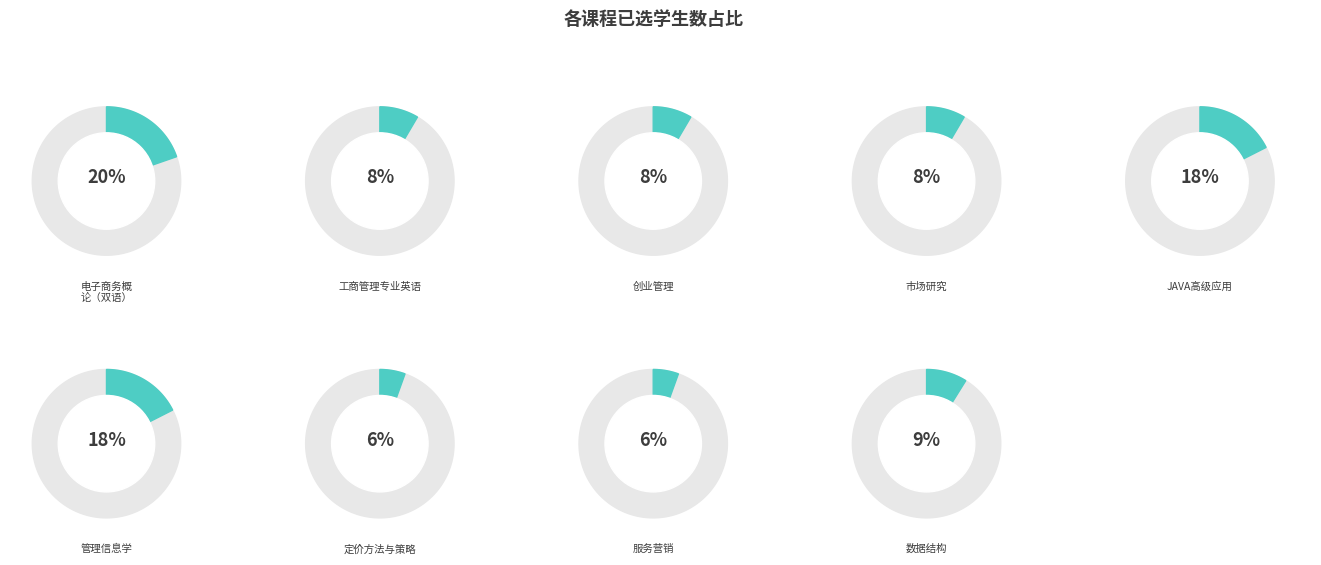

The 工商管理专业英语 slice represents 1% of the pie. True or false?

False